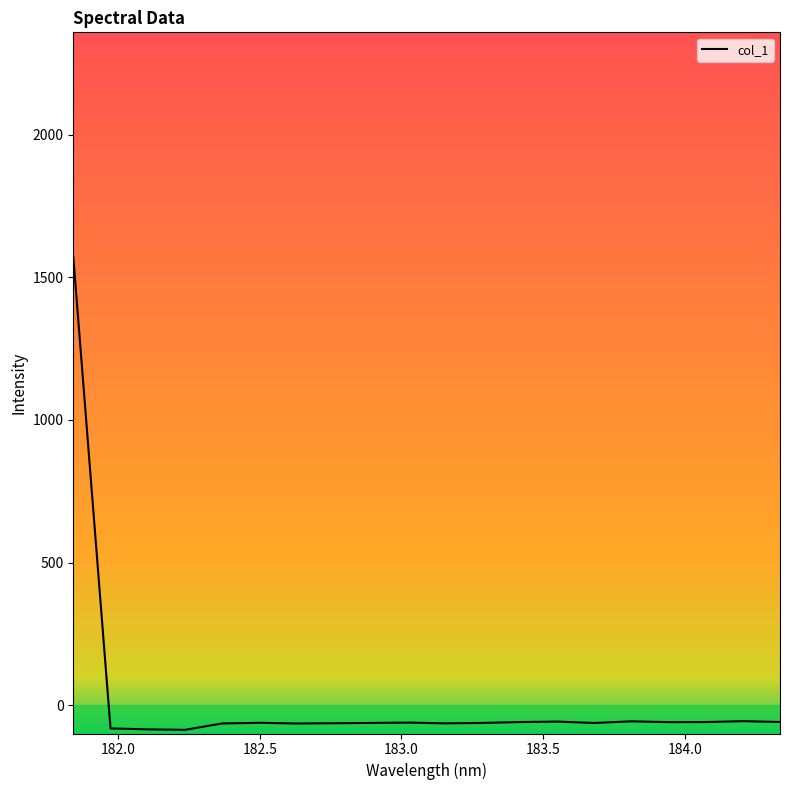

What is the difference between the maximum and minimum values?

1657.7